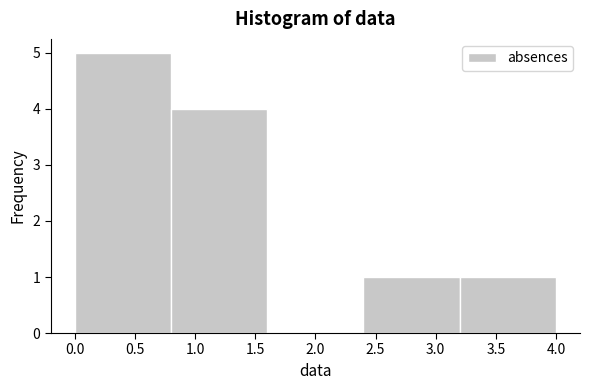

Reading left to right, list every bar in this chart as the range it spans on the x-axis followed by its height. The values are not printed on the chart, so give them approximately, as read against the axis.

0.0 to 0.8: 5
0.8 to 1.6: 4
1.6 to 2.4: 0
2.4 to 3.2: 1
3.2 to 4.0: 1